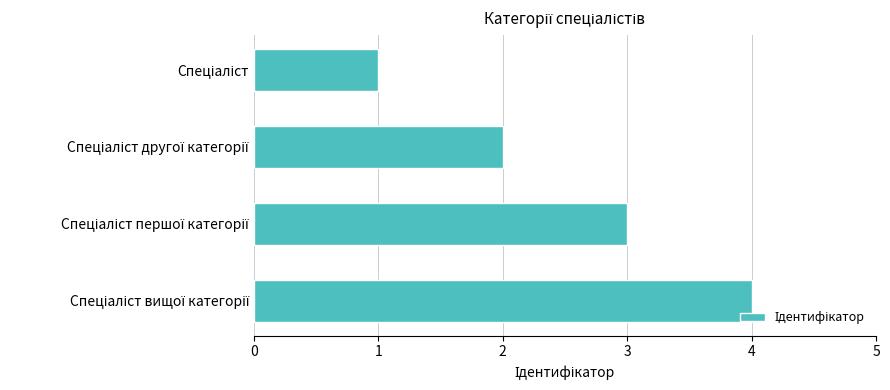

What is the sum of all values?

10